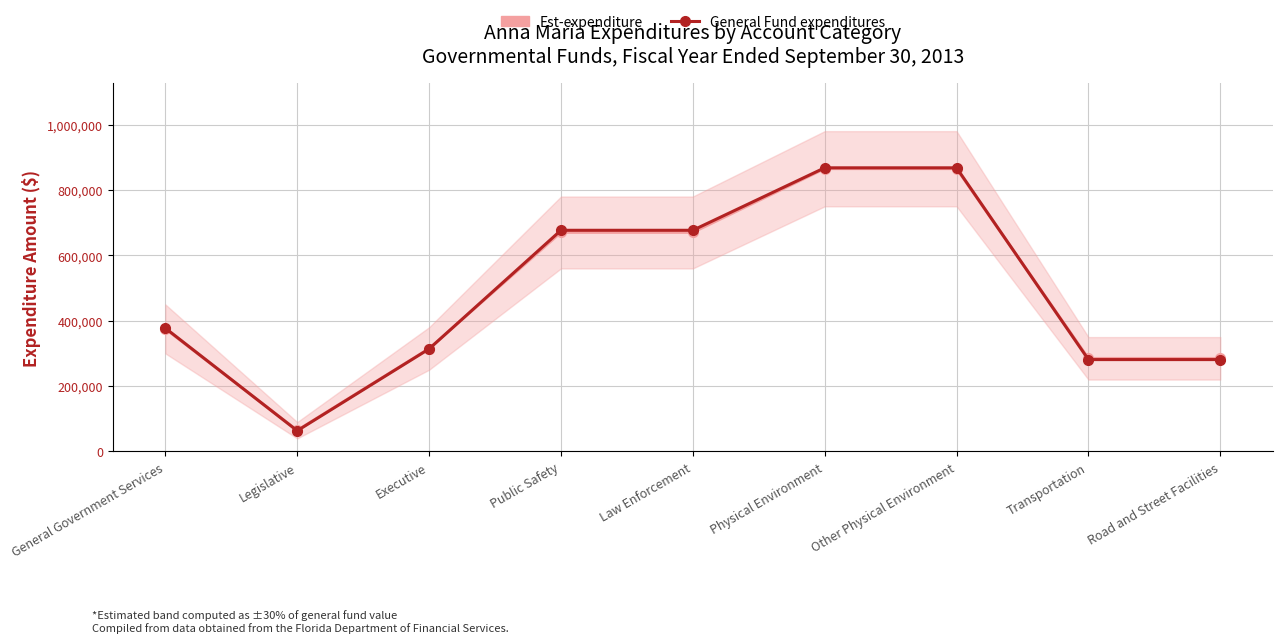

At which label does Est-expenditure reach its peak?

Physical Environment